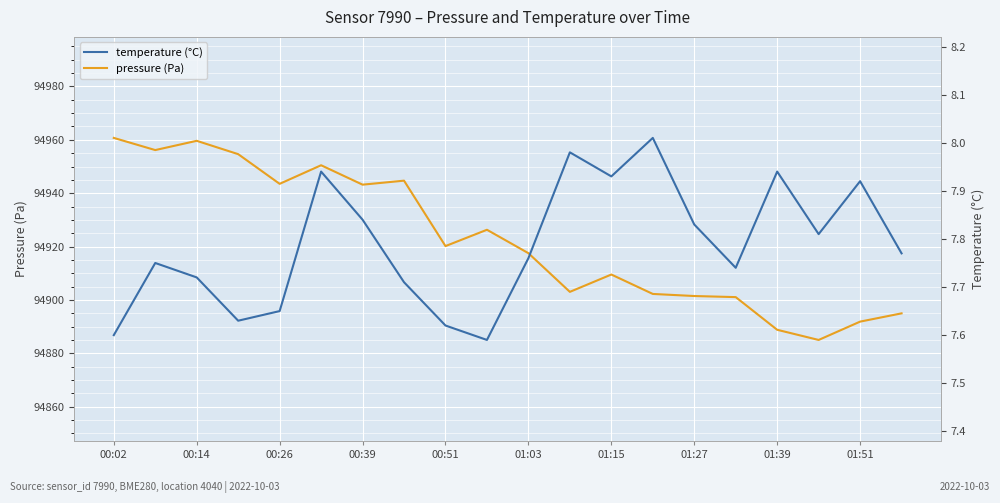

True or false: pressure has a value of 94885.0 at 17.

True